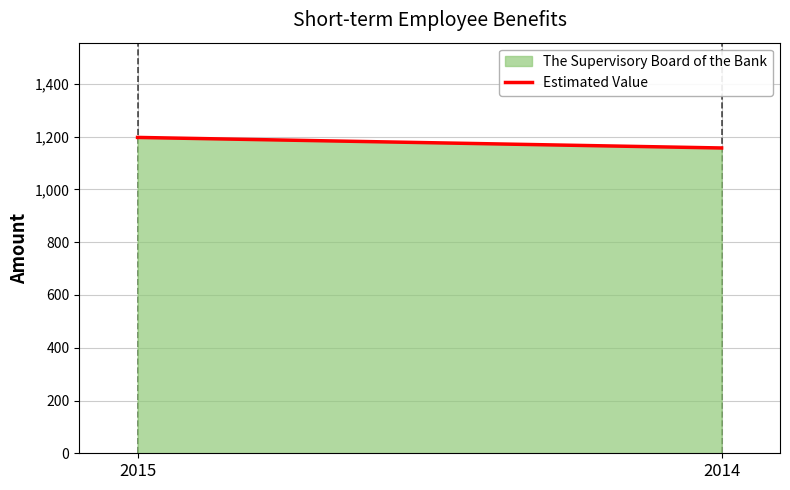

The chart shows a value of 638 at 2014. True or false?

False